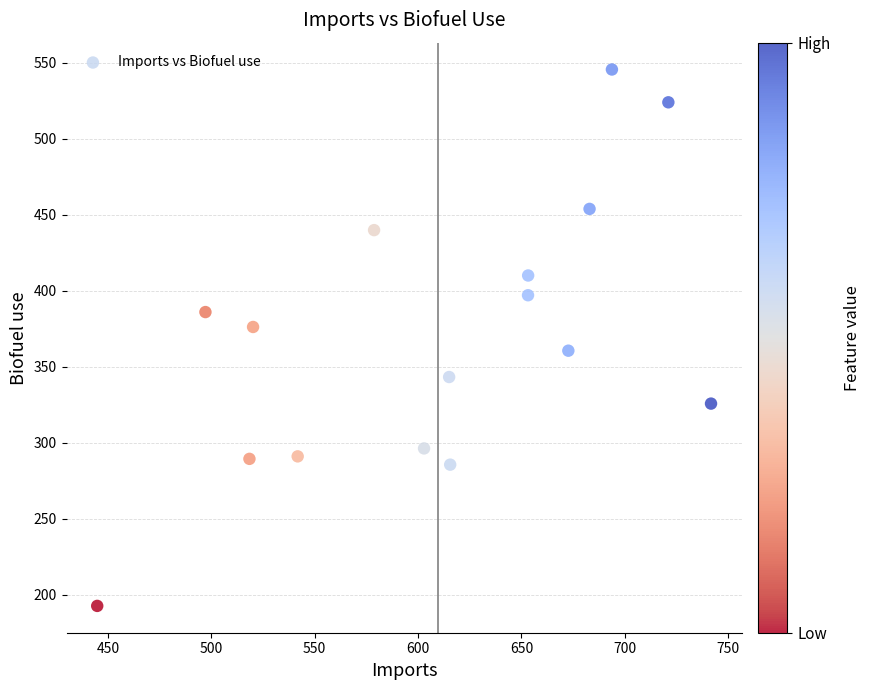

What is the range of X values (max minus min)?

296.8